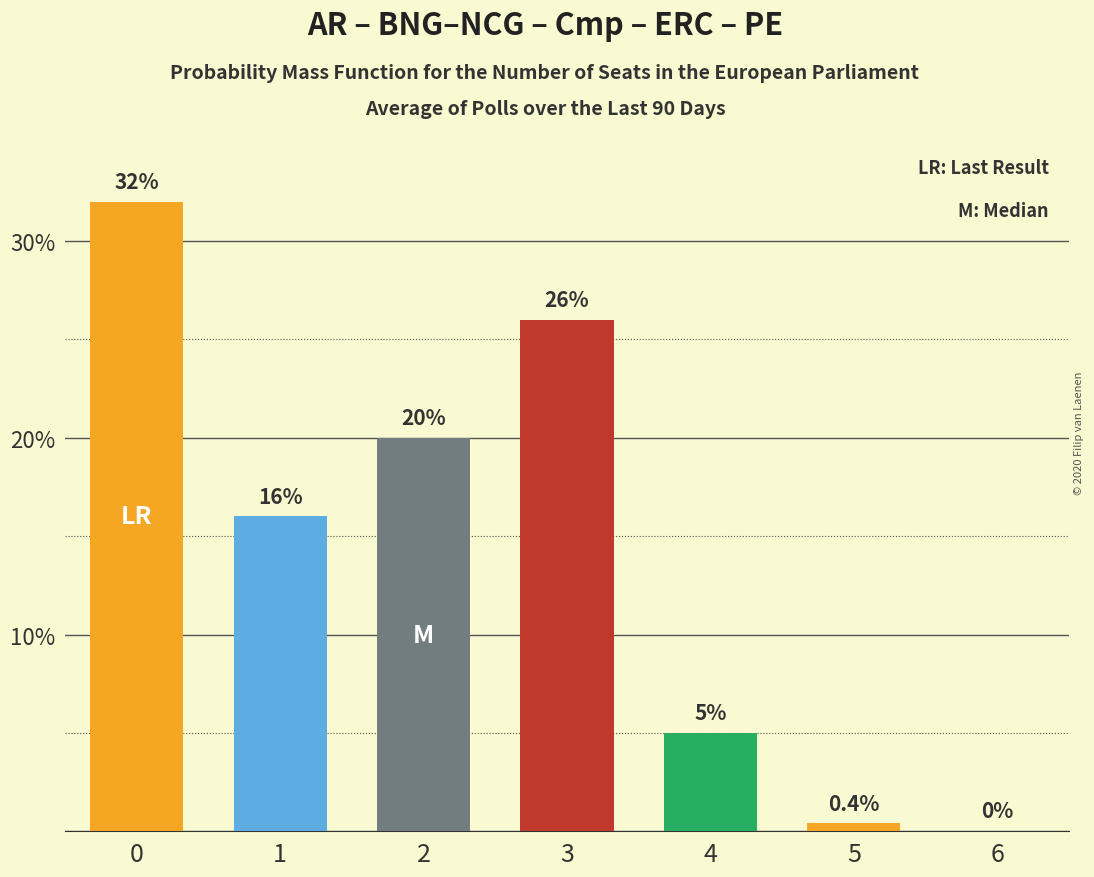

What is the average value?

14.2